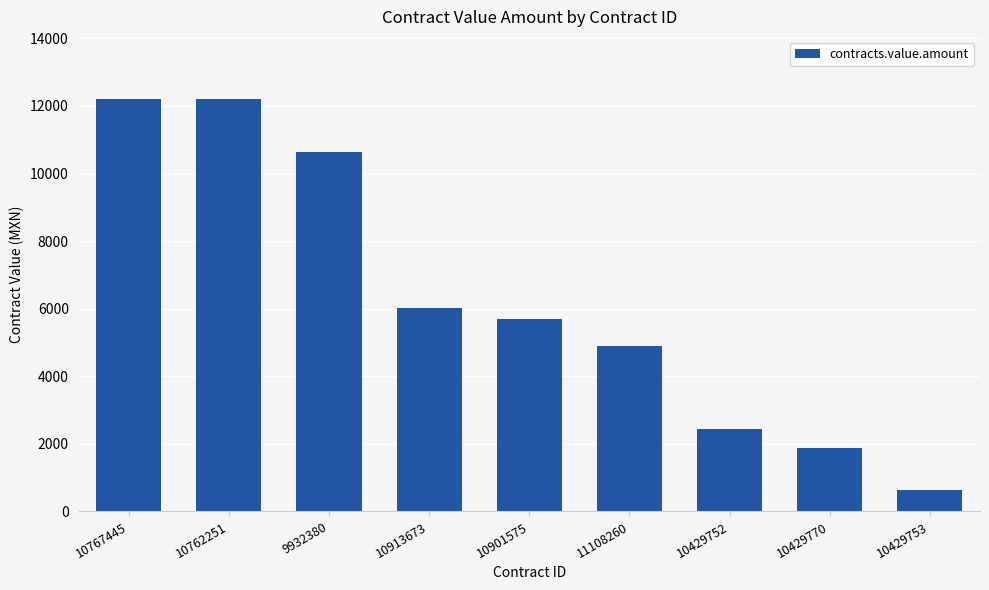

At which label does the data first exceed 5684?

10767445